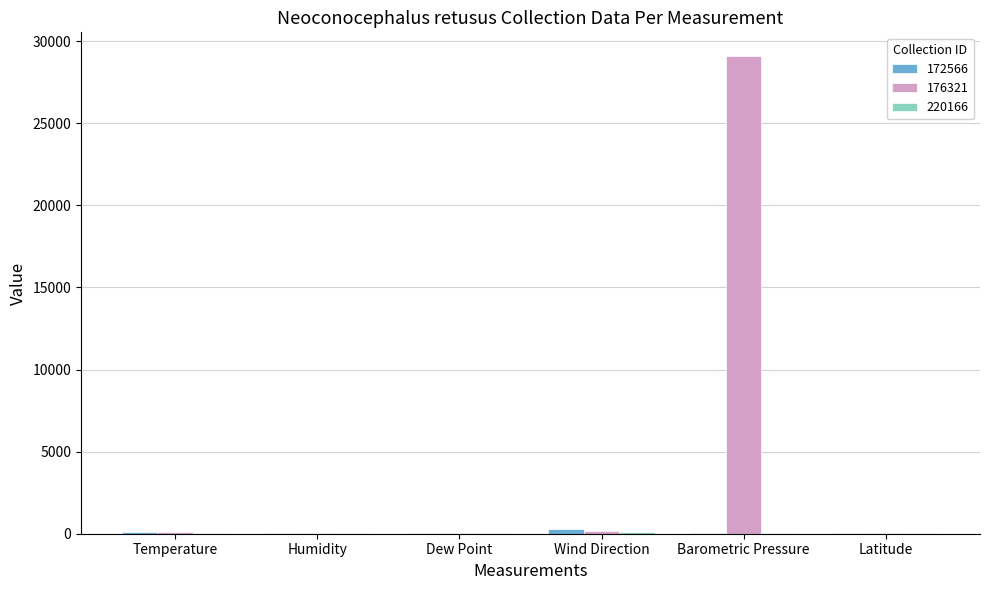

At which category is the sum across all series the highest?

Barometric Pressure